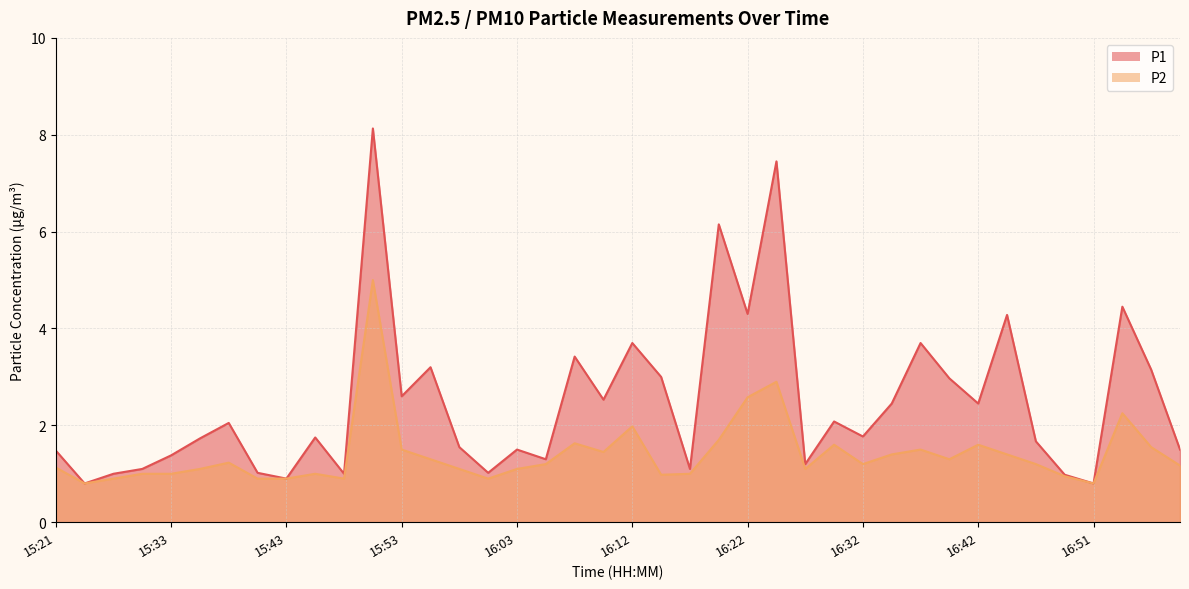

True or false: P1 has more than 0 points higher than both neighbors.

True